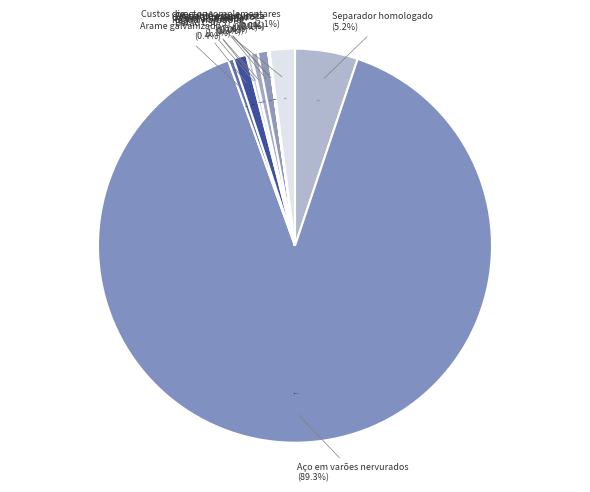

The Oficial 1ª armador slice represents 11% of the pie. True or false?

False